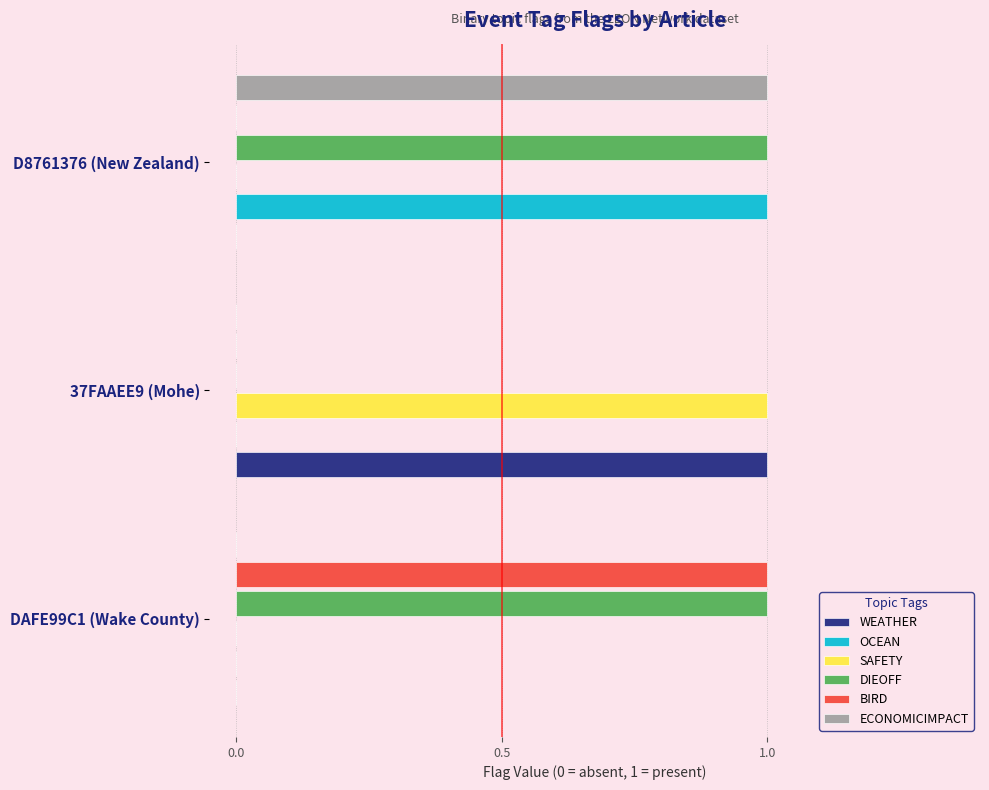

At which category is the sum across all series the highest?

D8761376 (New Zealand)